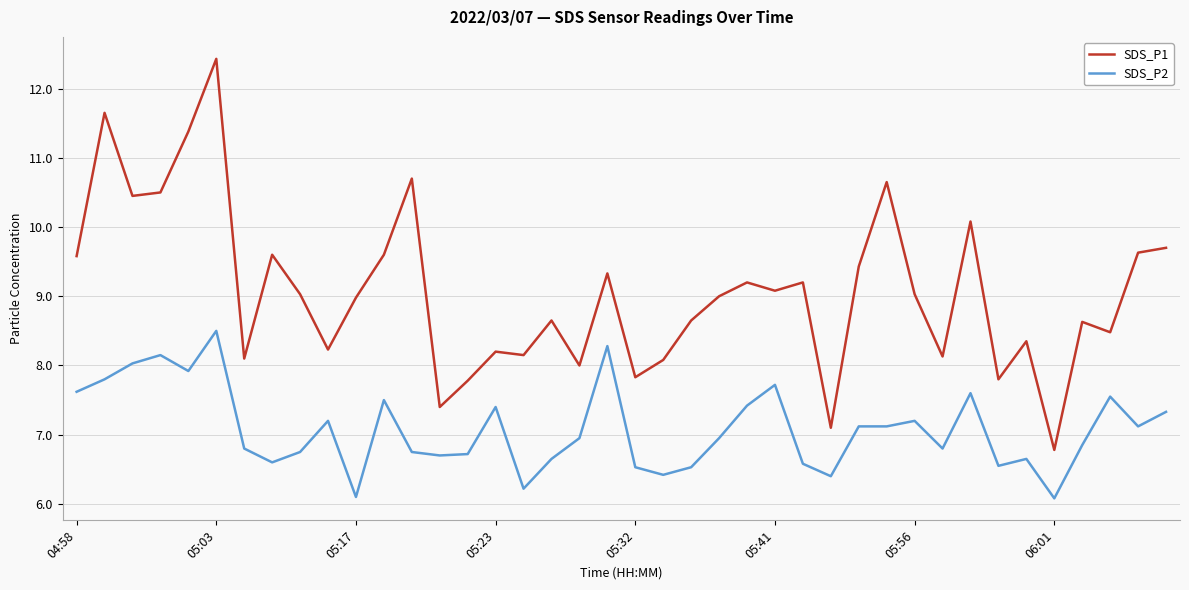

What are all the series names shown in the legend?

SDS_P1, SDS_P2